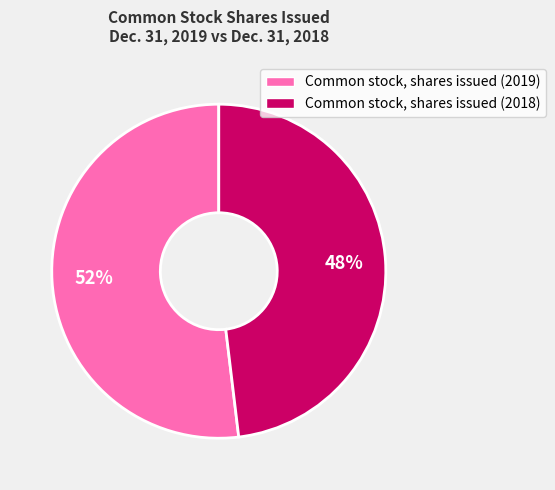

The Common stock, shares issued (2018) slice represents 33% of the pie. True or false?

False